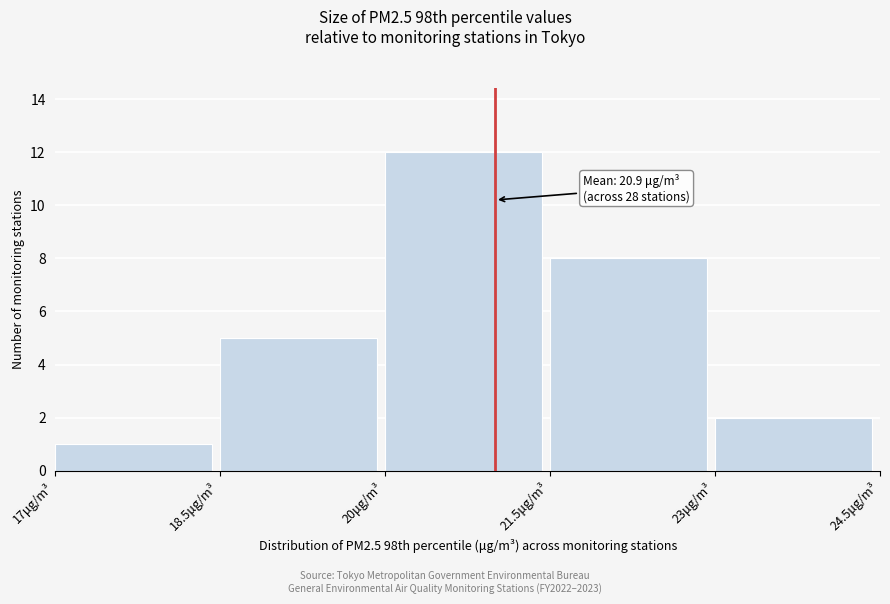

Over which range of the x-axis is the bar tallest?

20.0 to 21.5